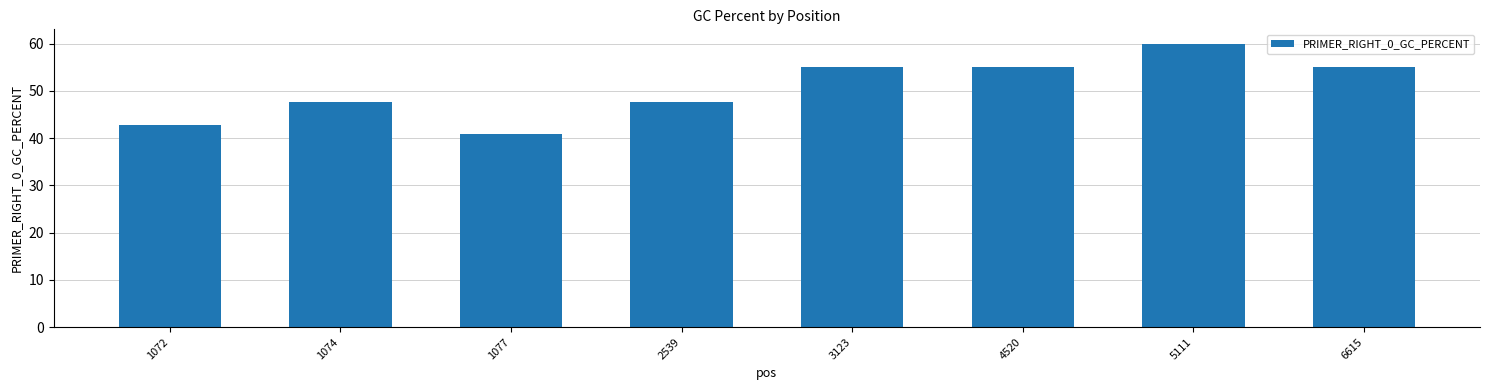

Count the number of categories in the chart.

8